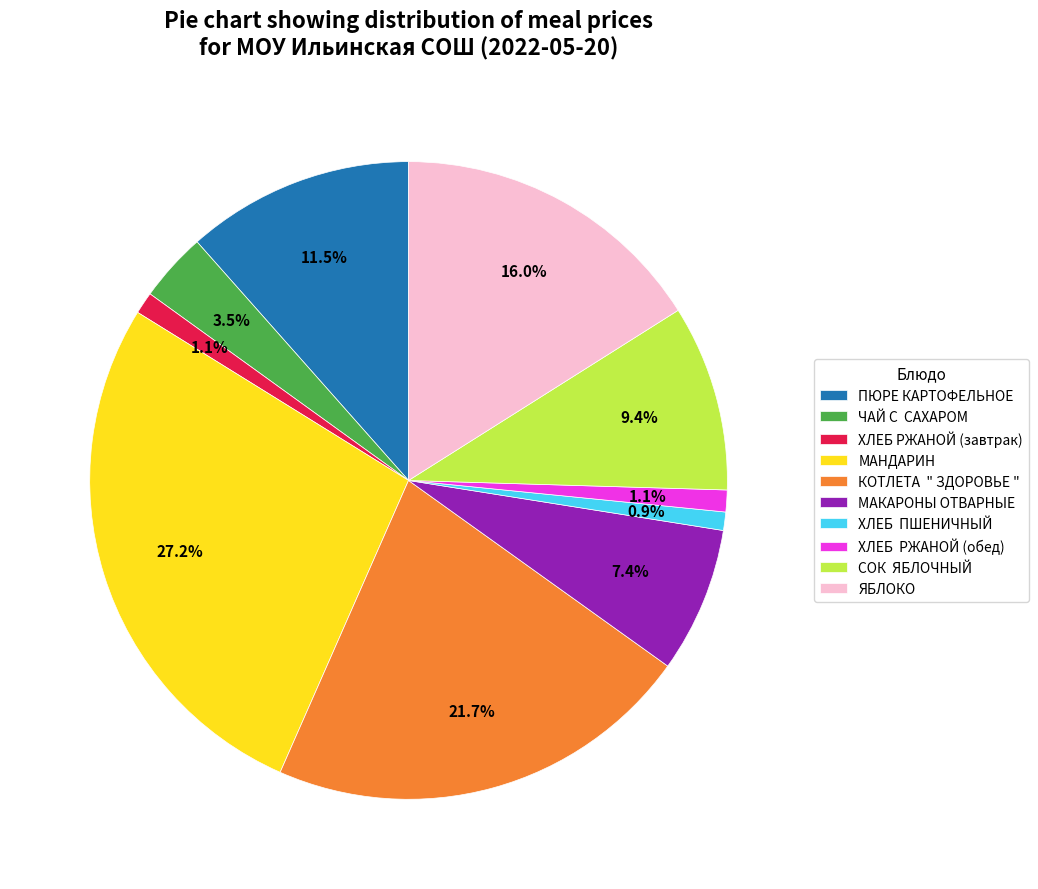

Is it true that ПЮРЕ КАРТОФЕЛЬНОЕ is 1% of the pie?

False